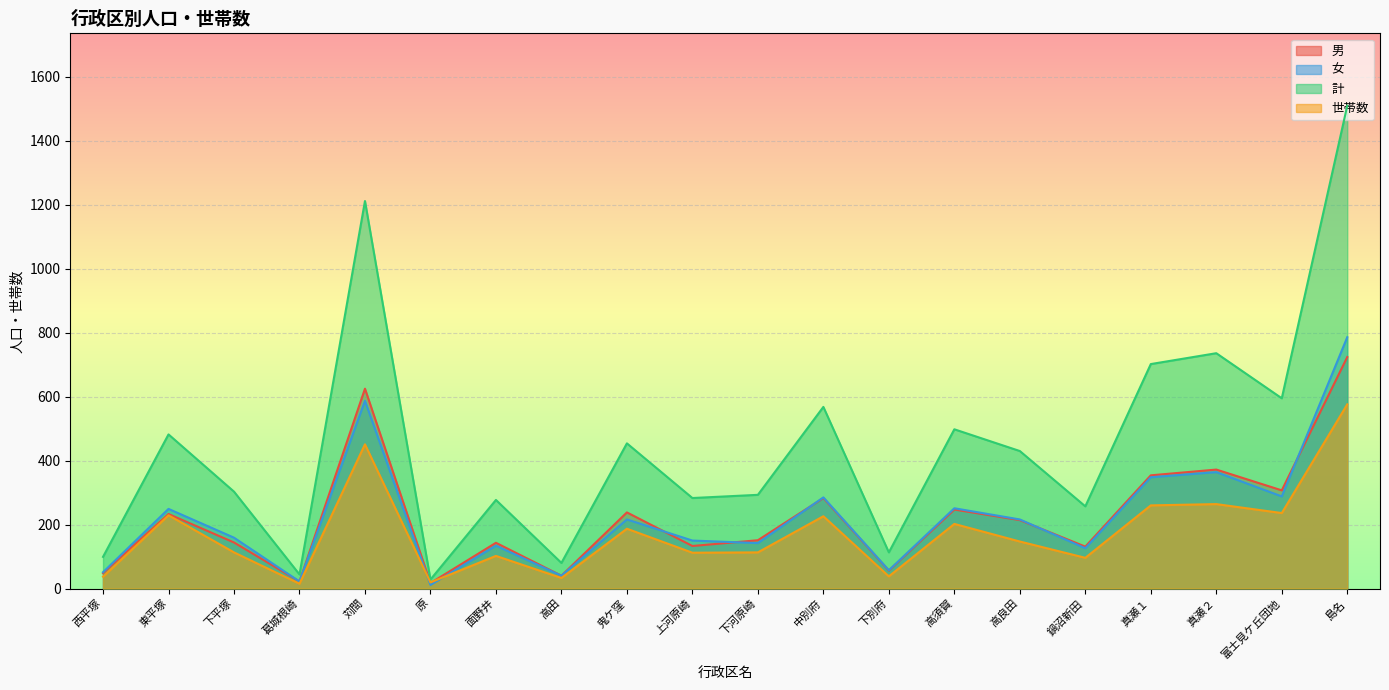

What is the label of the 11th point from the left?

下河原崎